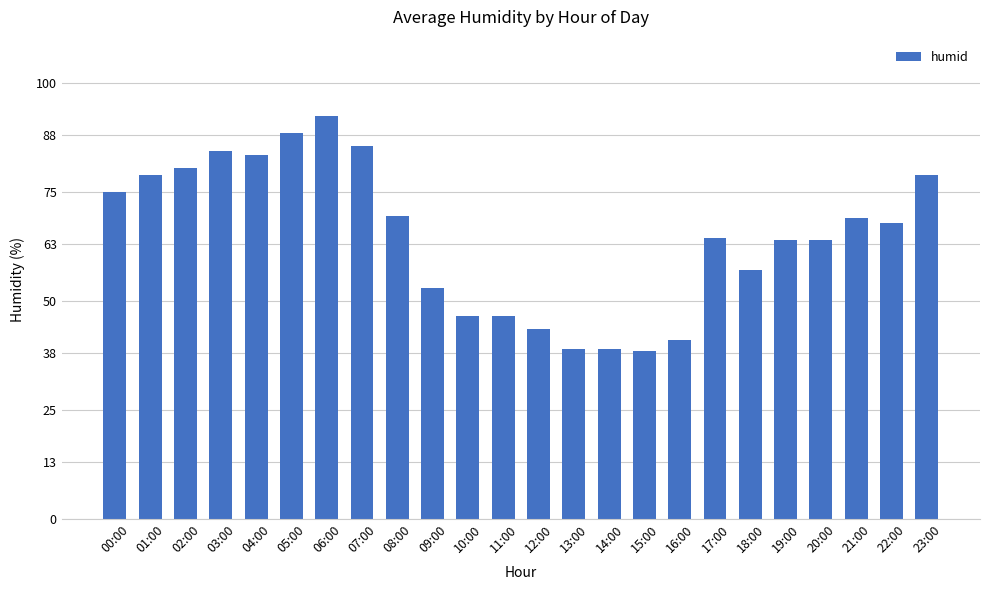

Does the chart contain any negative values?

No